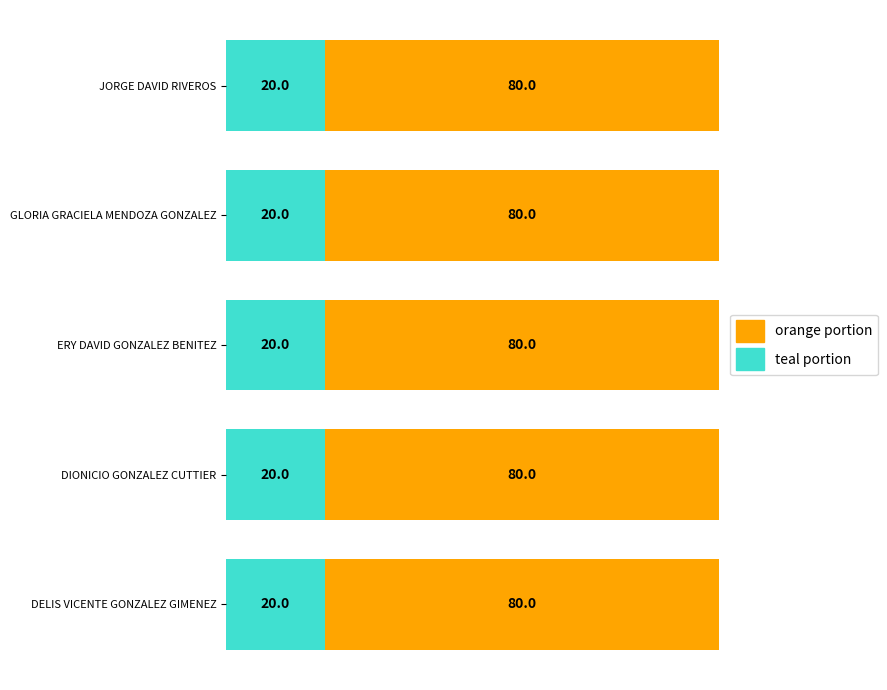

What is the total value across all series at JORGE DAVID RIVEROS?

100.0